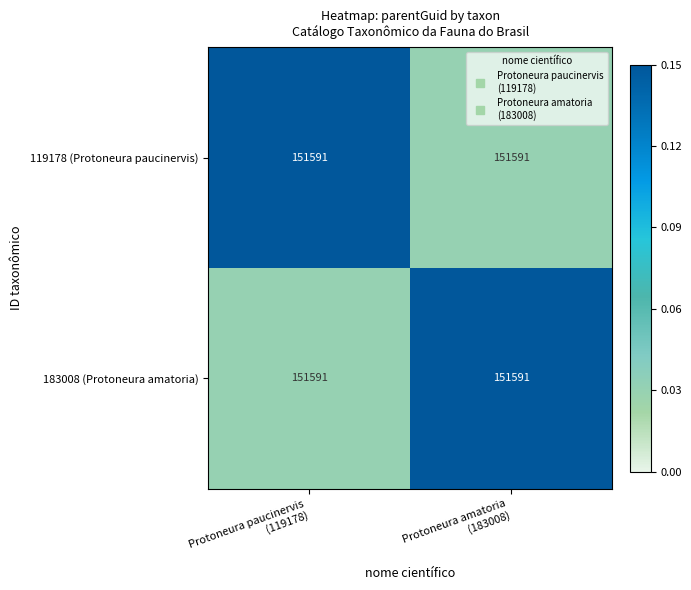

Rank the series at Protoneura paucinervis (119178) from highest to lowest value.

119178 (Protoneura paucinervis), 183008 (Protoneura amatoria)